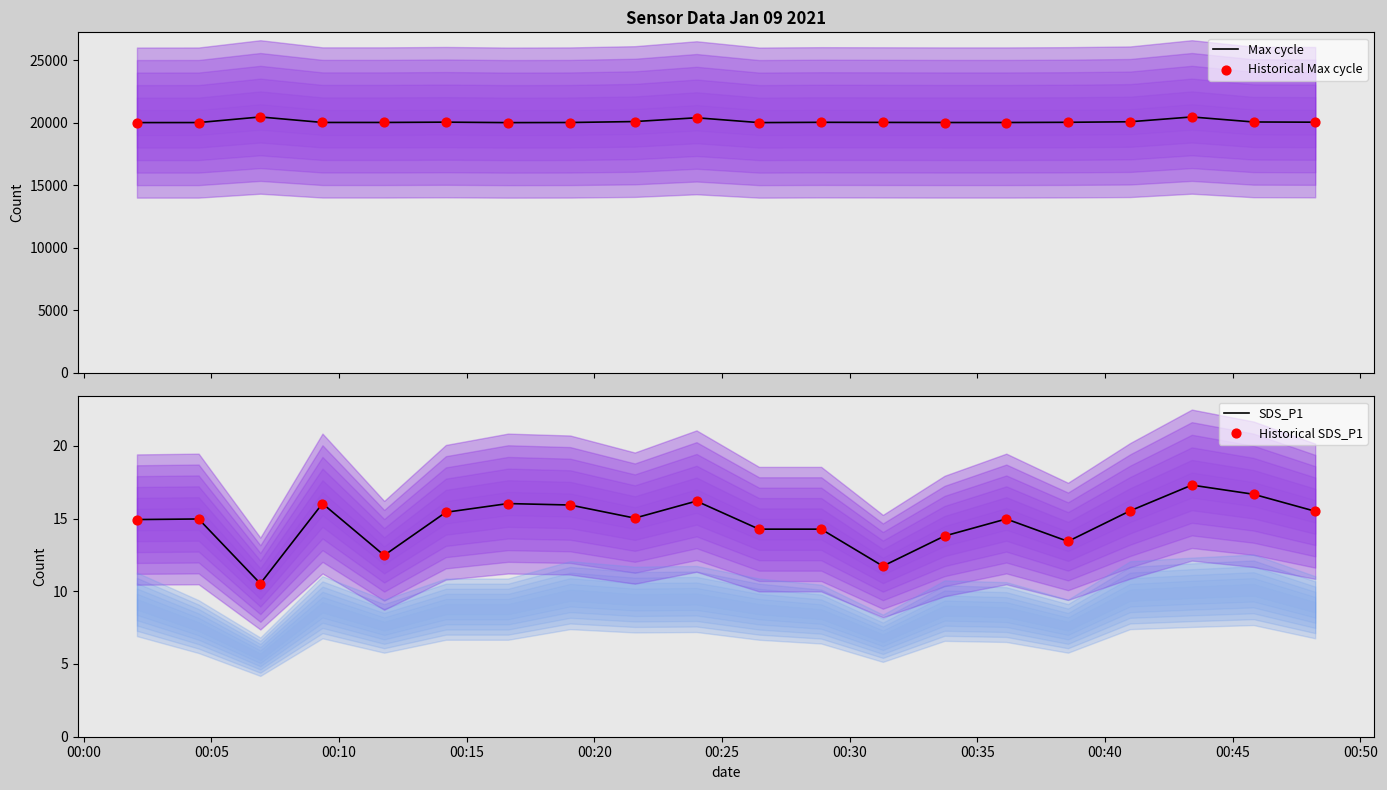

Which series contains the highest Y value?

Max cycle